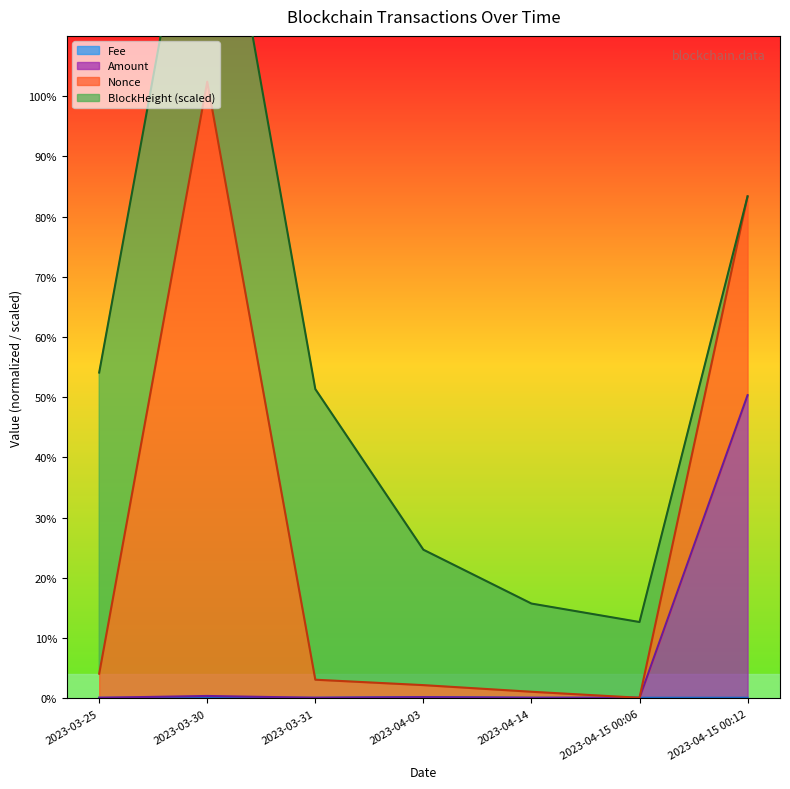

Is the value of Amount at 2023-04-15 00:06 greater than the value of Fee at 2023-04-14?

No